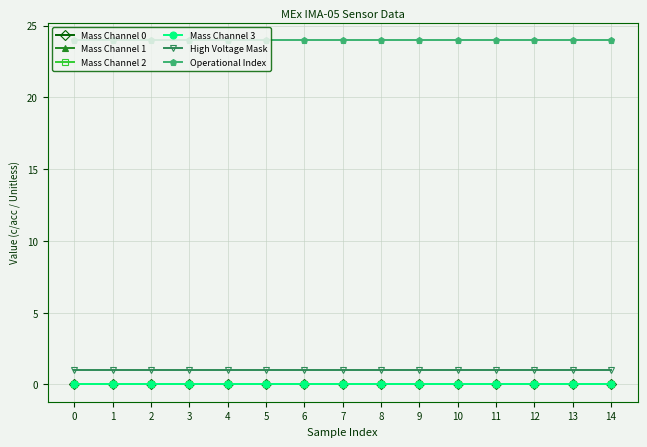

Is this an area chart (filled region under the line)?

No